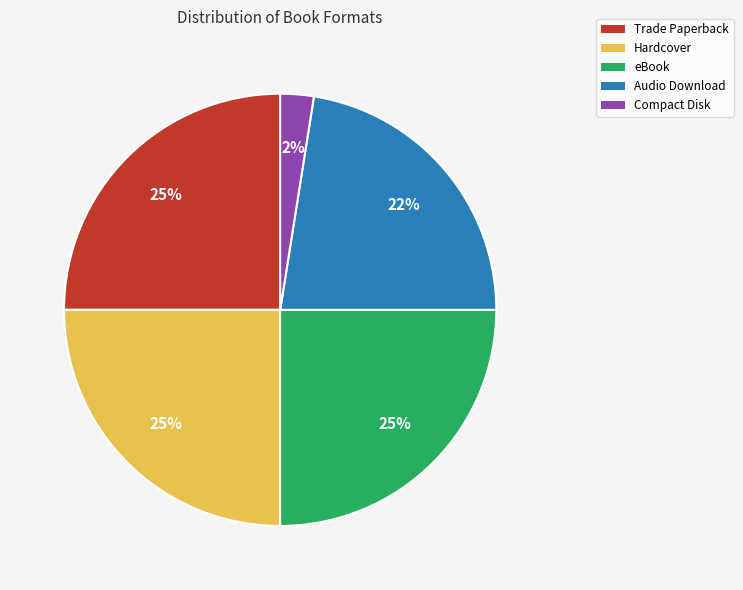

The eBook slice represents 16% of the pie. True or false?

False